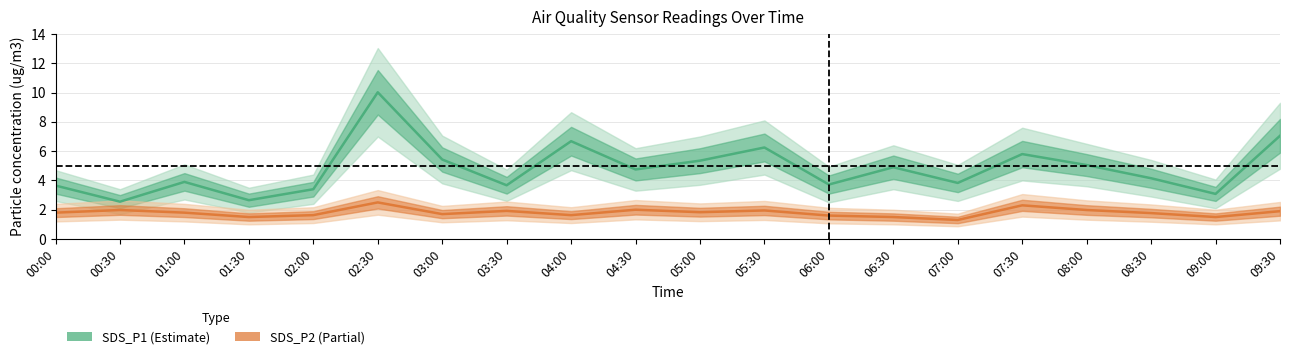

What value does the SDS_P1 series have at 02:30?

10.0